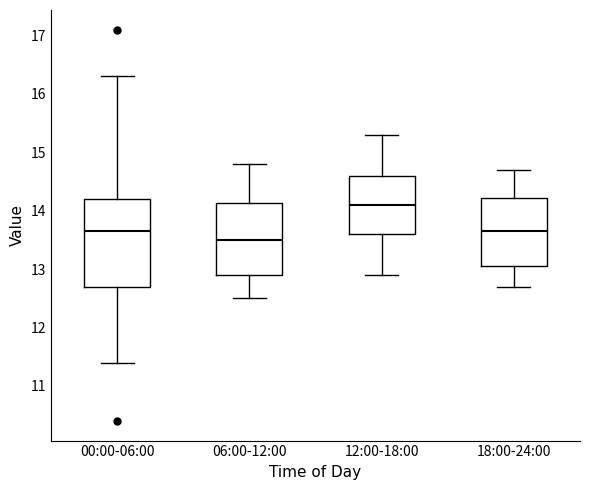

Reading left to right, read every box against the y-axis: the position of its median line, the range the box covers, and the ends of its whiskers. The values are not printed on the chart, so give them approximately, as read against the axis.

00:00-06:00: median 13.7, box 12.7 to 14.2, whiskers 11.4 to 16.3
06:00-12:00: median 13.5, box 12.9 to 14.1, whiskers 12.5 to 14.8
12:00-18:00: median 14.1, box 13.6 to 14.6, whiskers 12.9 to 15.3
18:00-24:00: median 13.7, box 13.1 to 14.2, whiskers 12.7 to 14.7